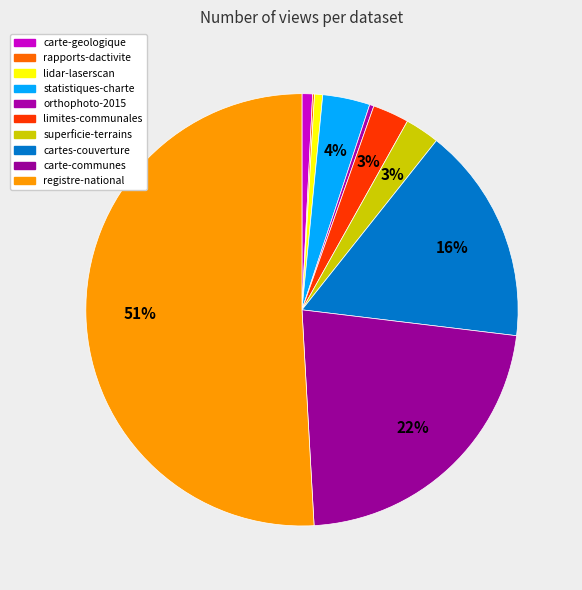

Which slice is the smallest?

rapports-dactivite